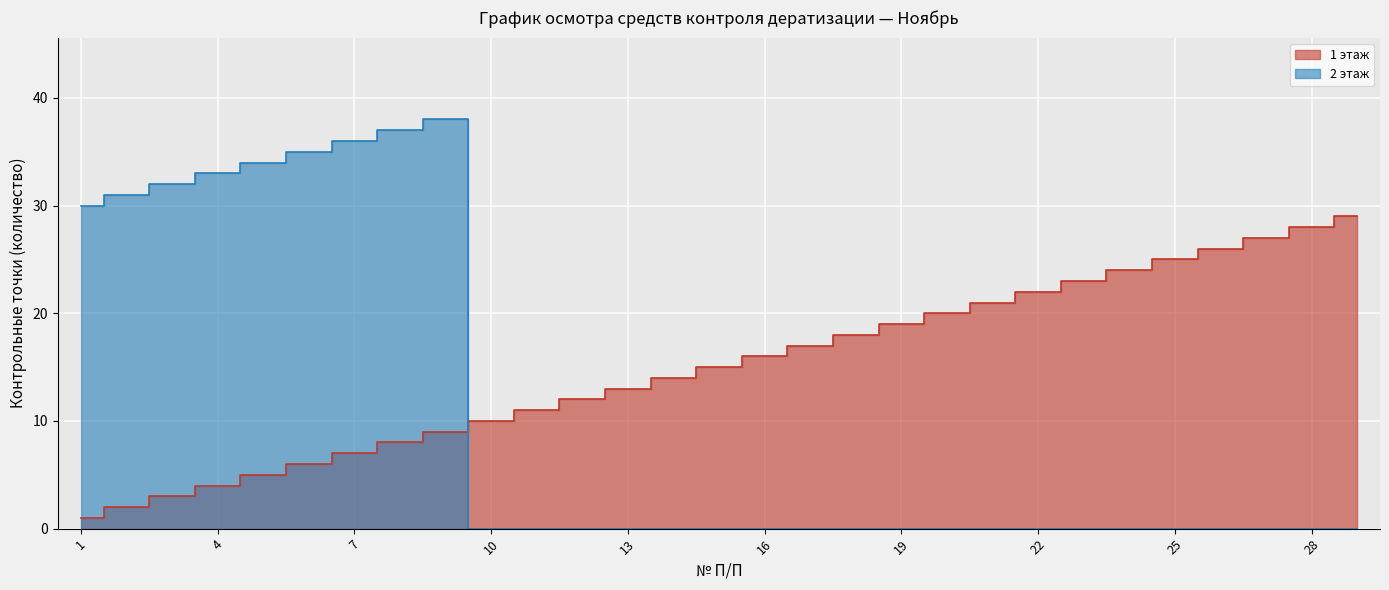

List the series in order of their peak value, lowest first.

1 этаж, 2 этаж